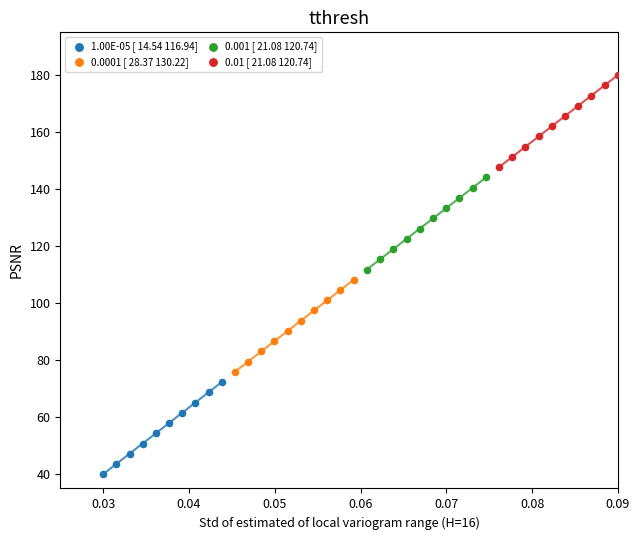

Which series contains the highest Y value?

0.01 [ 21.08 120.74]